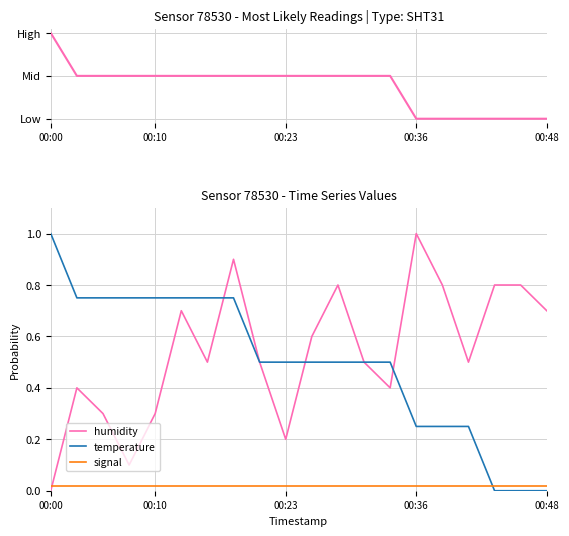

How many data points does each series have?

20